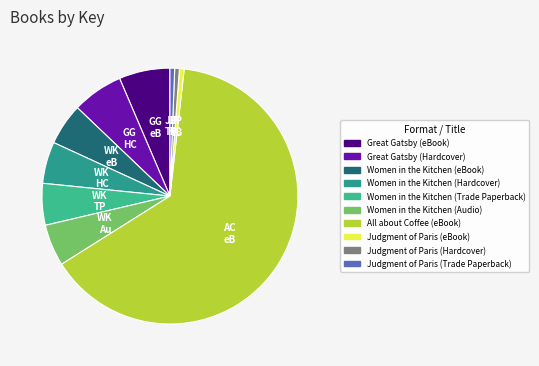

How many segments does this pie chart have?

10